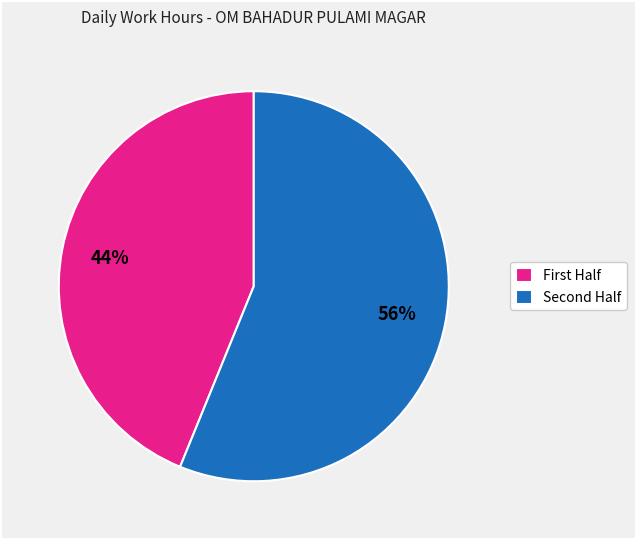

Is there a majority slice in this chart?

Yes